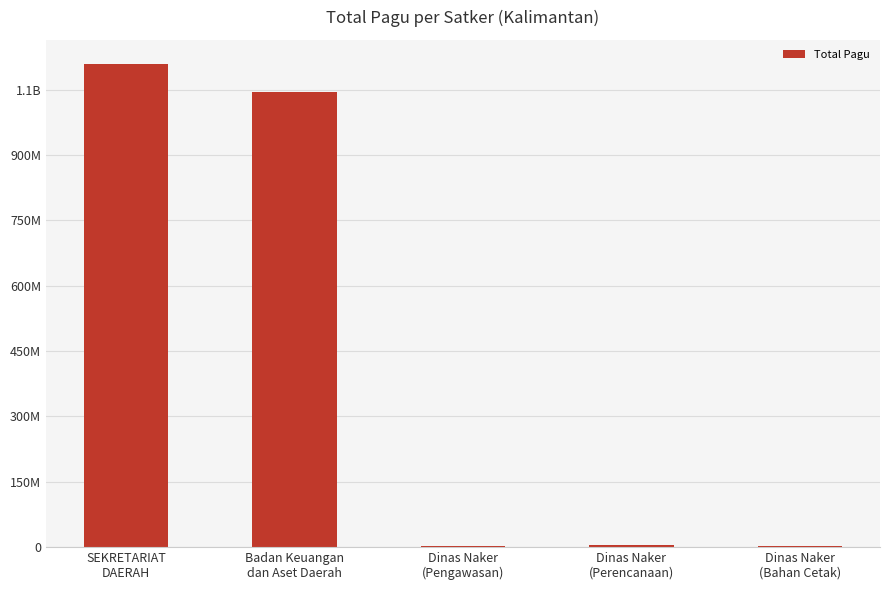

What is the greatest value displayed?

1109263000